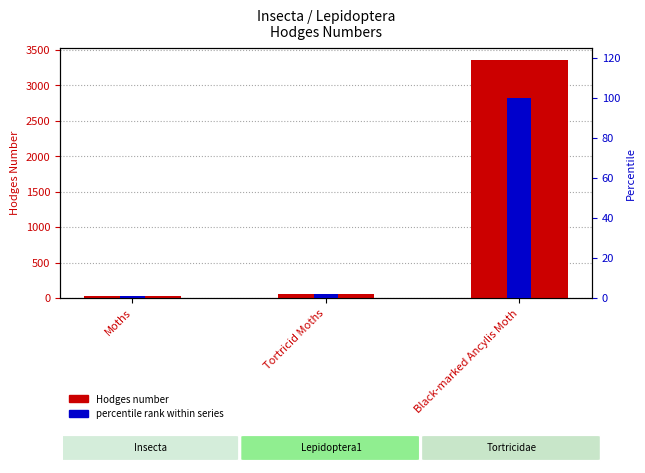

Between Moths and Black-marked Ancylis Moth, which series saw the biggest shift?

Hodges number